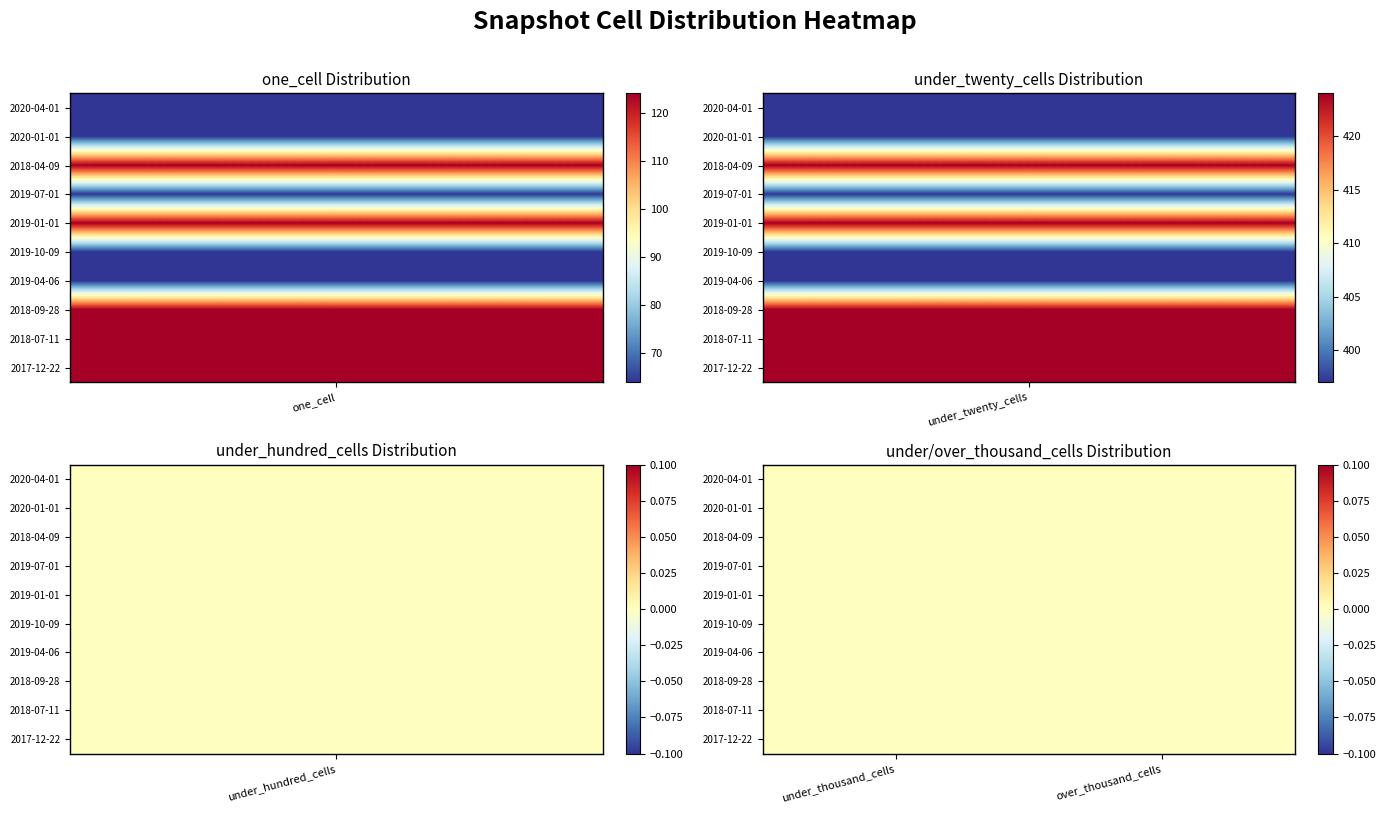

At which label does 2018-09-28 reach its peak?

under_twenty_cells